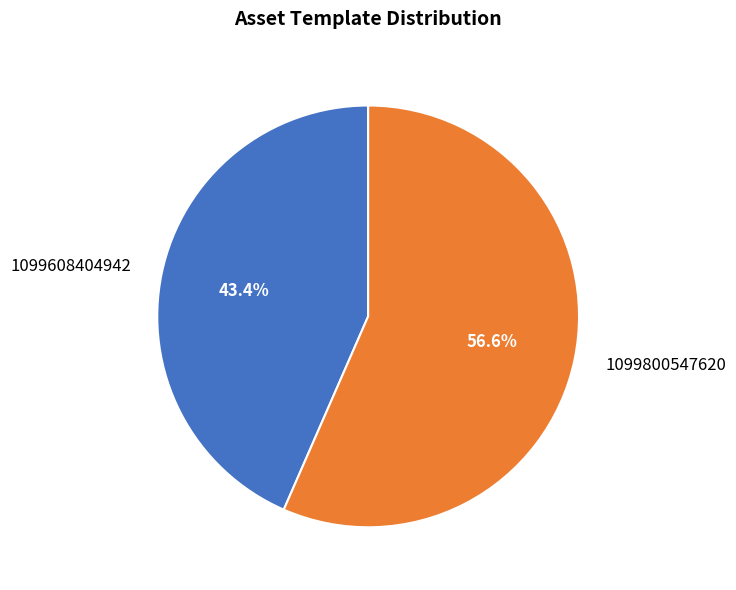

Which category has the smallest portion of the pie?

1099608404942